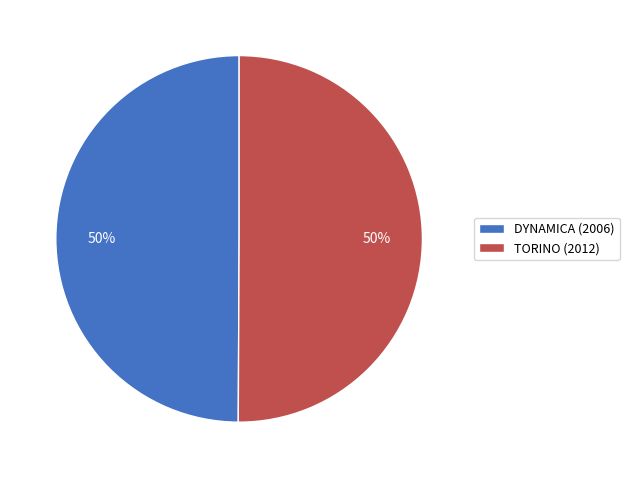

To the nearest percent, what is the average slice percentage?

50%